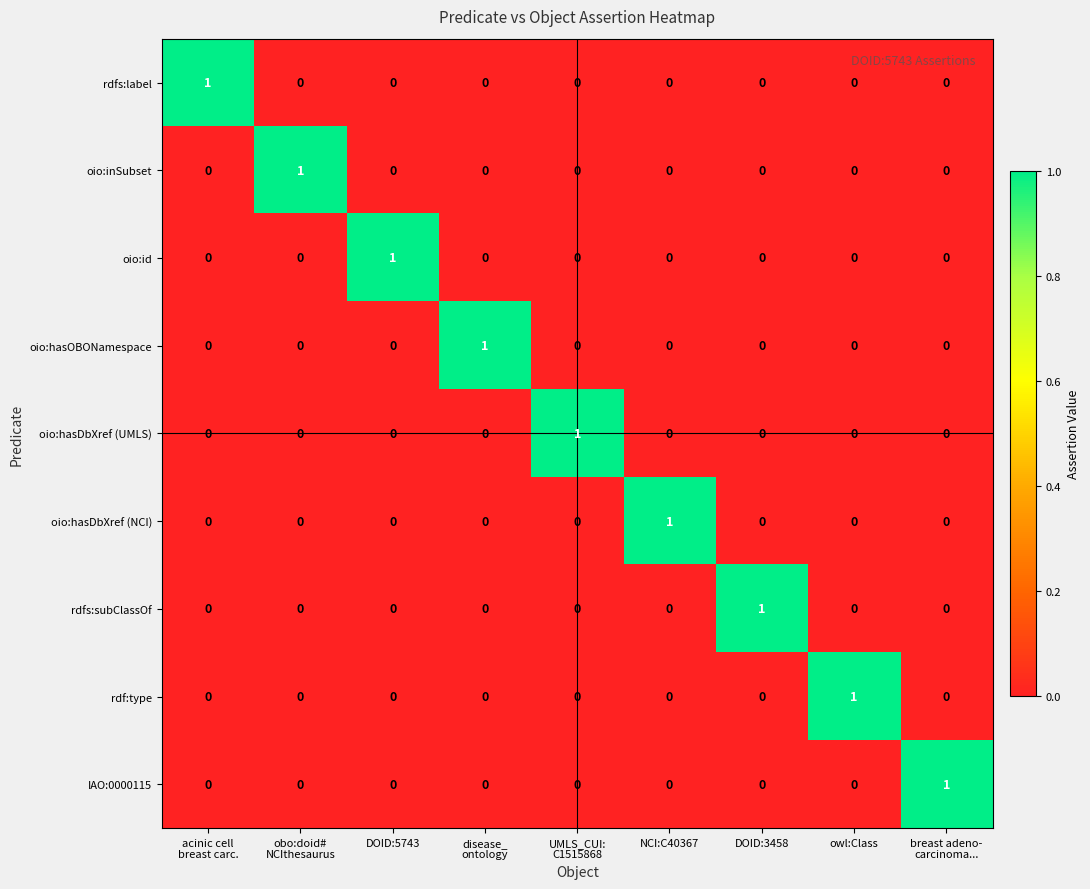

Count the oio:inSubset values in the range 0 to 1.

9